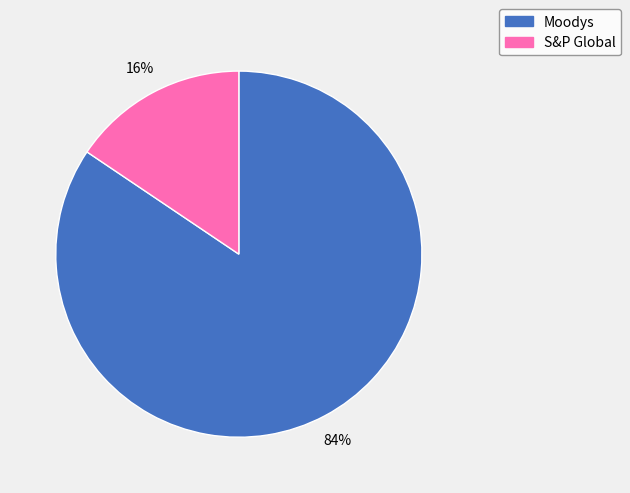

What is the largest slice in the pie chart?

Moodys